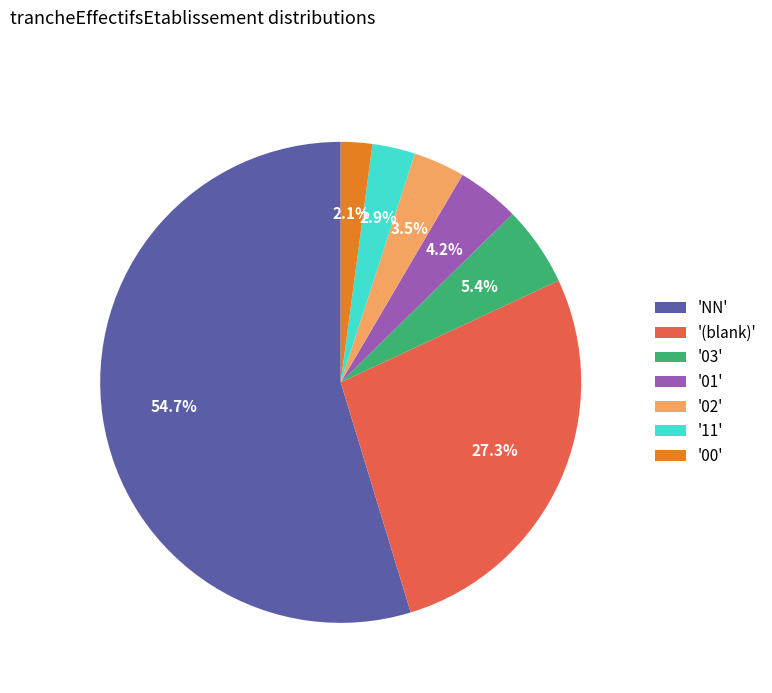

Which slice is the smallest?

'00'